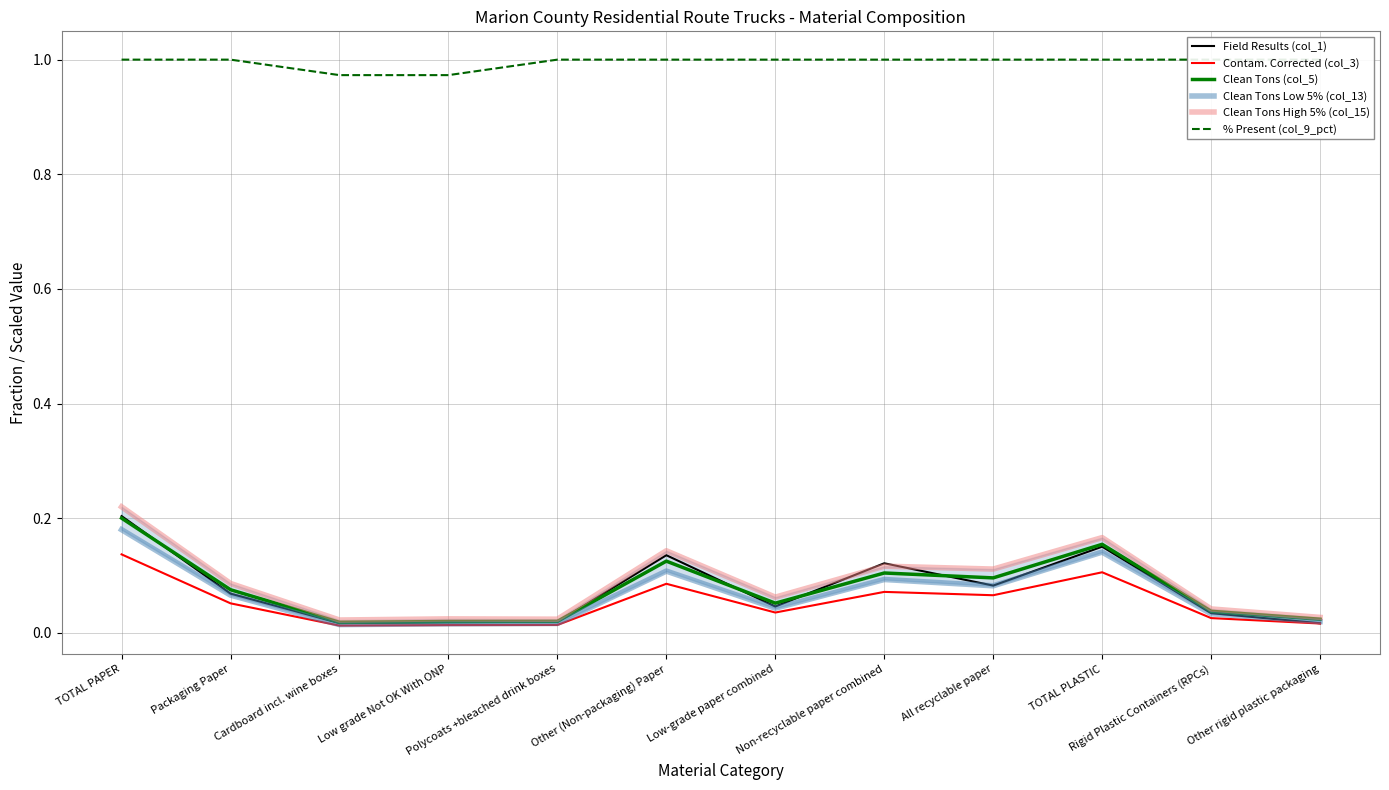

What is the difference between the highest and lowest values at Packaging Paper?

0.9